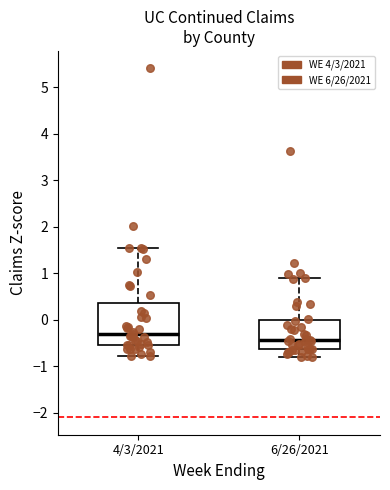

Which box has the highest median line?

4/3/2021